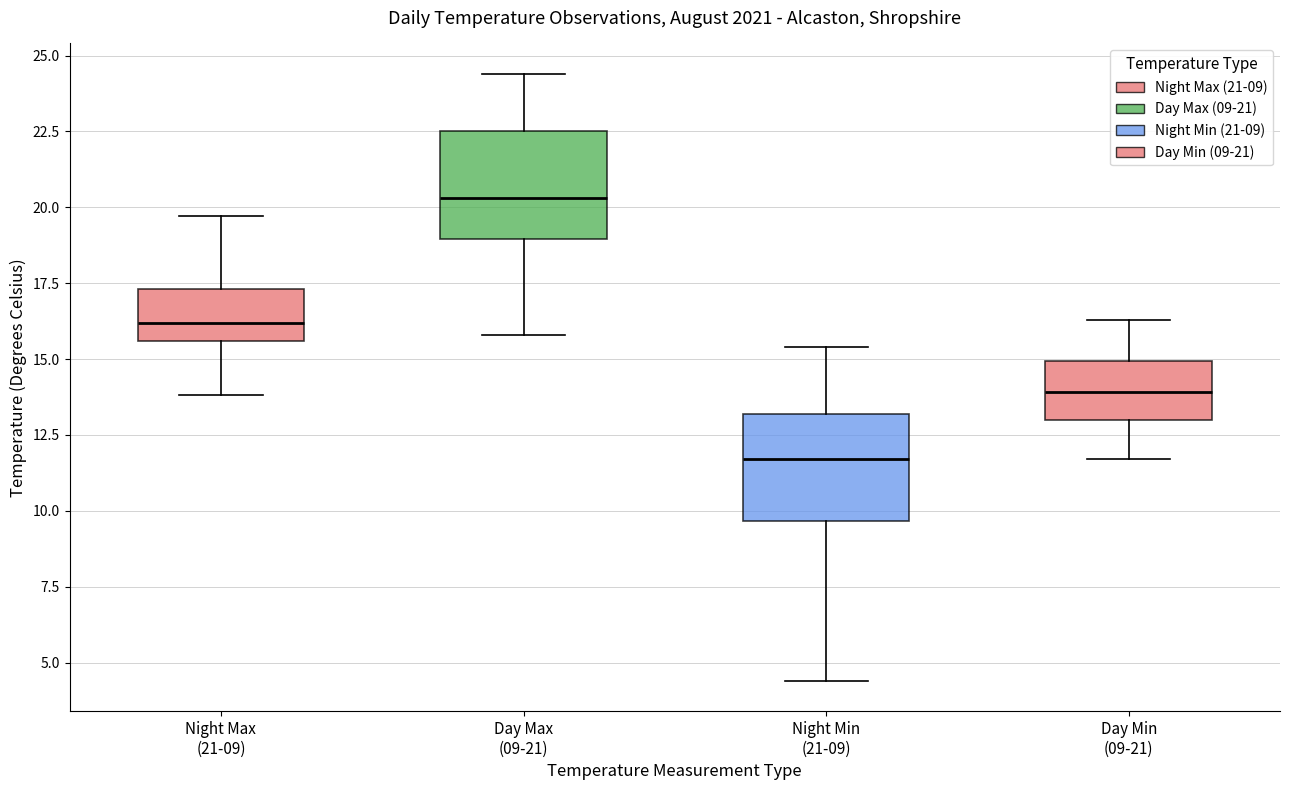

Reading left to right, transcribe this box plot: for each box, give where its median line is, the range the box spans, and where its two whiskers end, as read against the y-axis. The values are not printed on the chart, so give them approximately, as read against the axis.

Night Max (21-09): median 16.0, box 15.5 to 17.5, whiskers 14.0 to 19.5
Day Max (09-21): median 20.5, box 19.0 to 22.5, whiskers 16.0 to 24.5
Night Min (21-09): median 11.5, box 9.5 to 13.0, whiskers 4.5 to 15.5
Day Min (09-21): median 14.0, box 13.0 to 15.0, whiskers 11.5 to 16.5